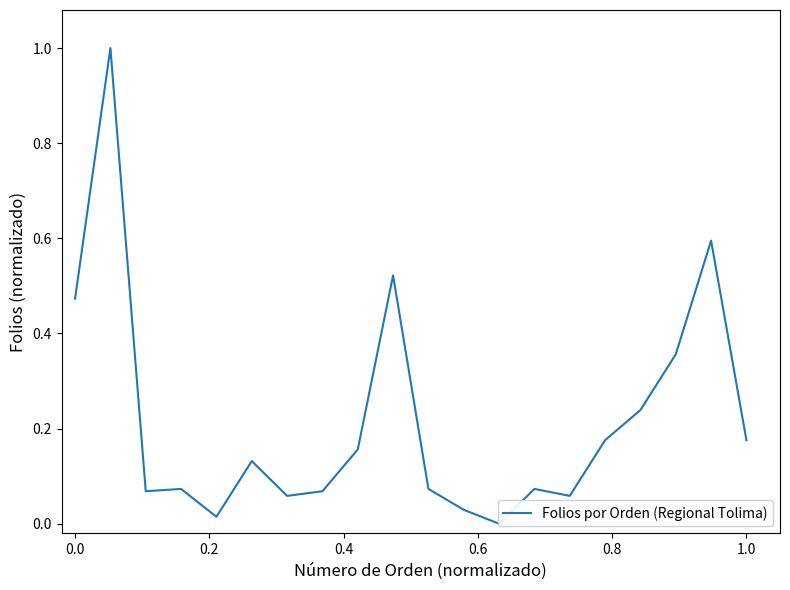

The chart shows a value of 0.1 at 9. True or false?

False